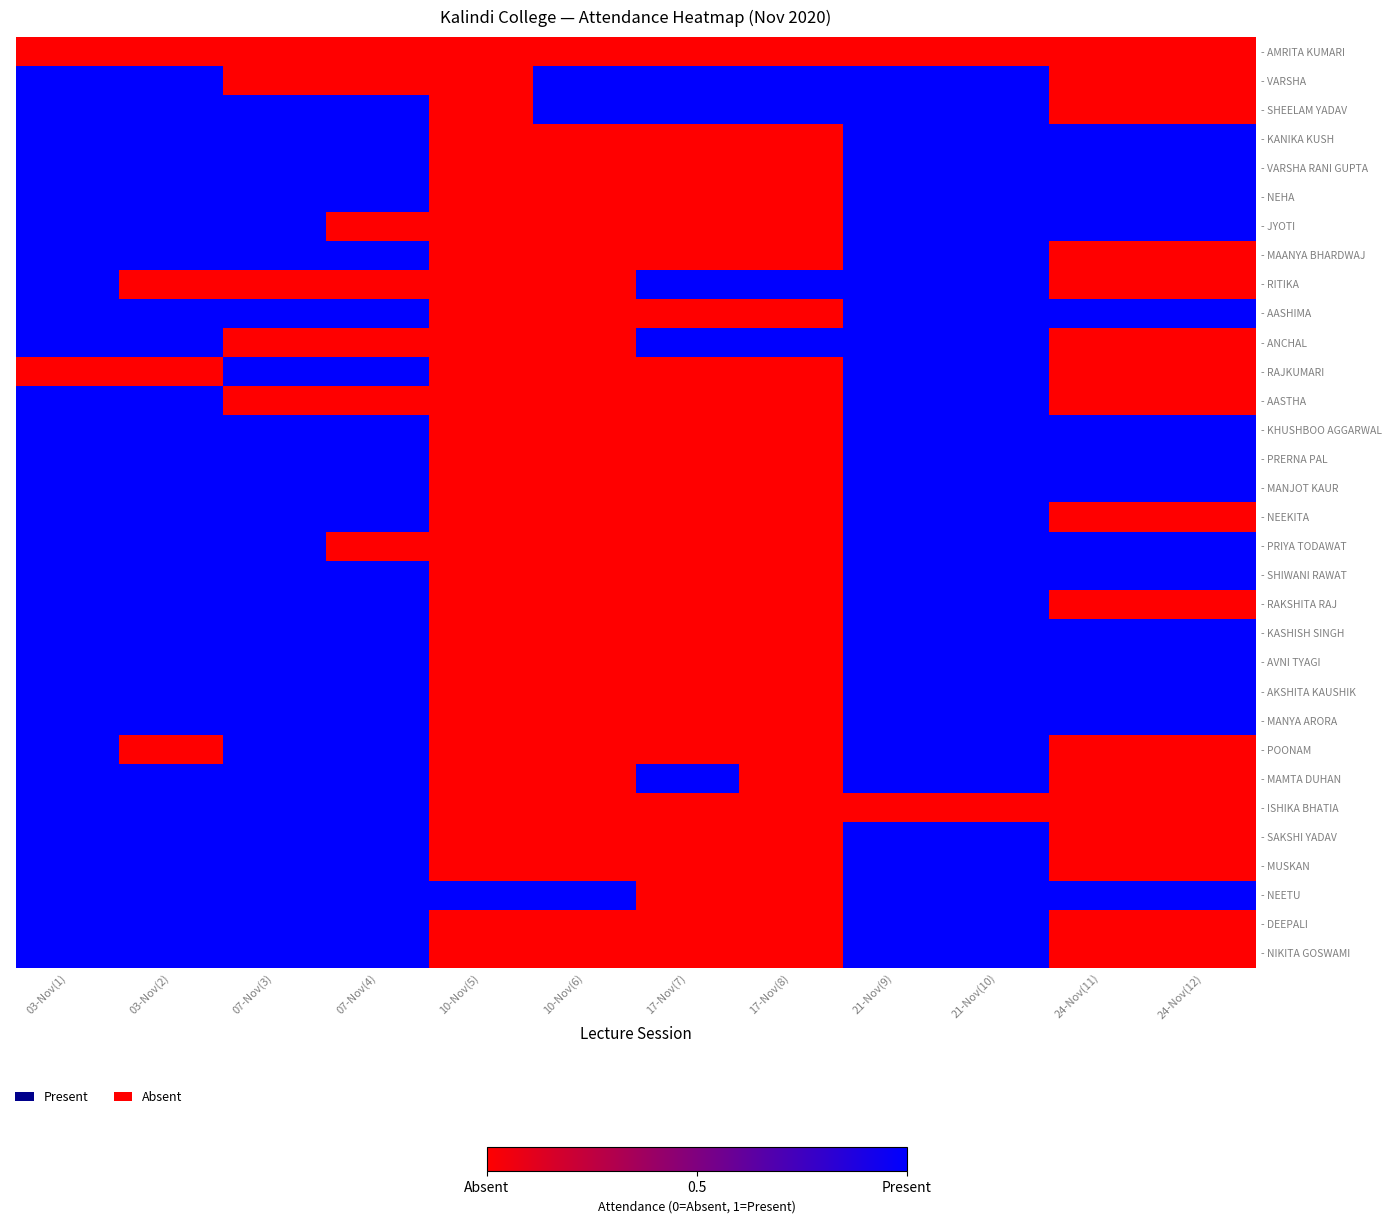

At which category is the sum across all series the highest?

03-Nov(1)